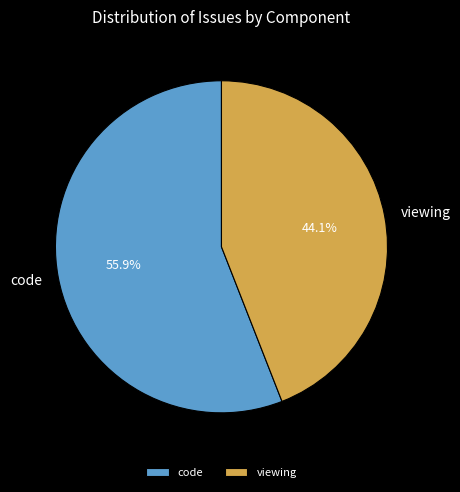

To the nearest percent, what is the average slice percentage?

50%